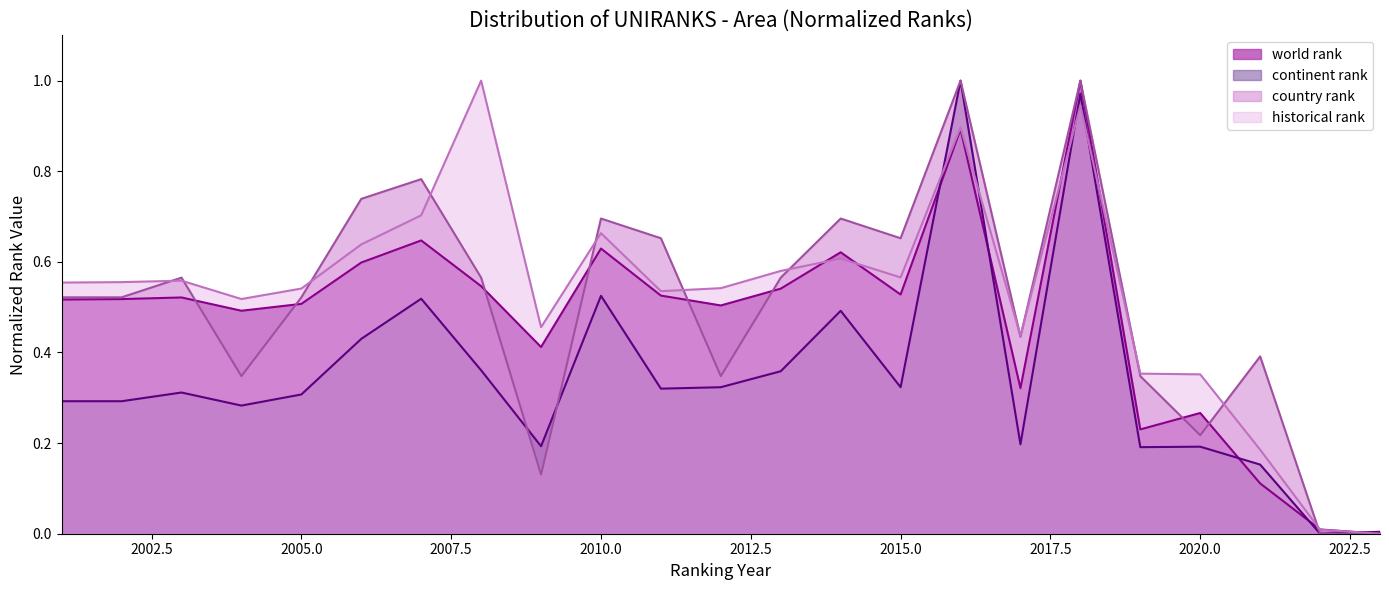

What is the difference between the second highest and minimum values in the historical rank series?

0.9